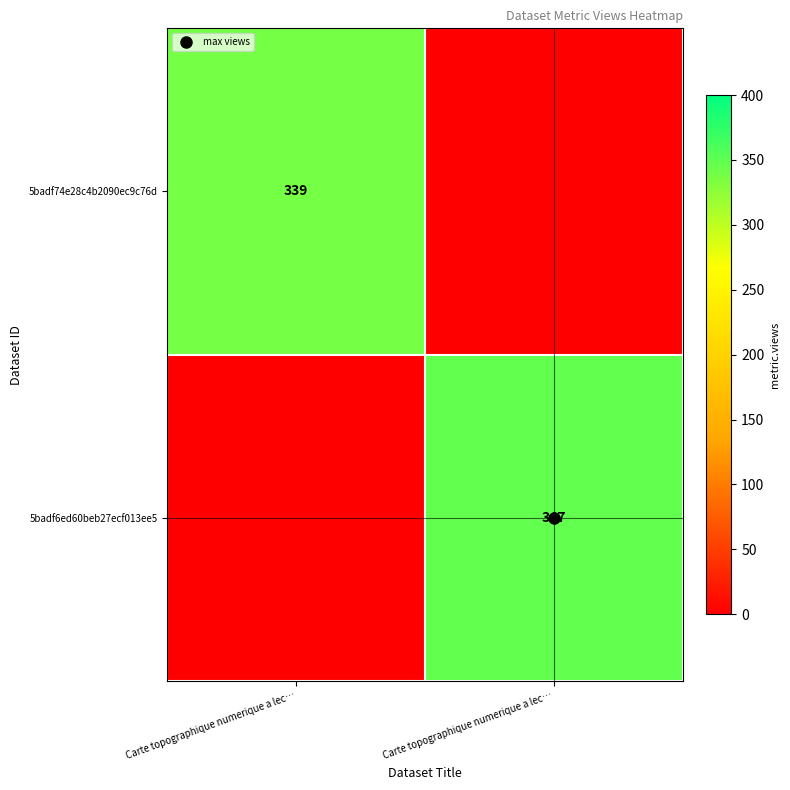

Is it true that 5badf6ed60beb27ecf013ee5 equals 526 at Carte topographique numerique a lec…?

False